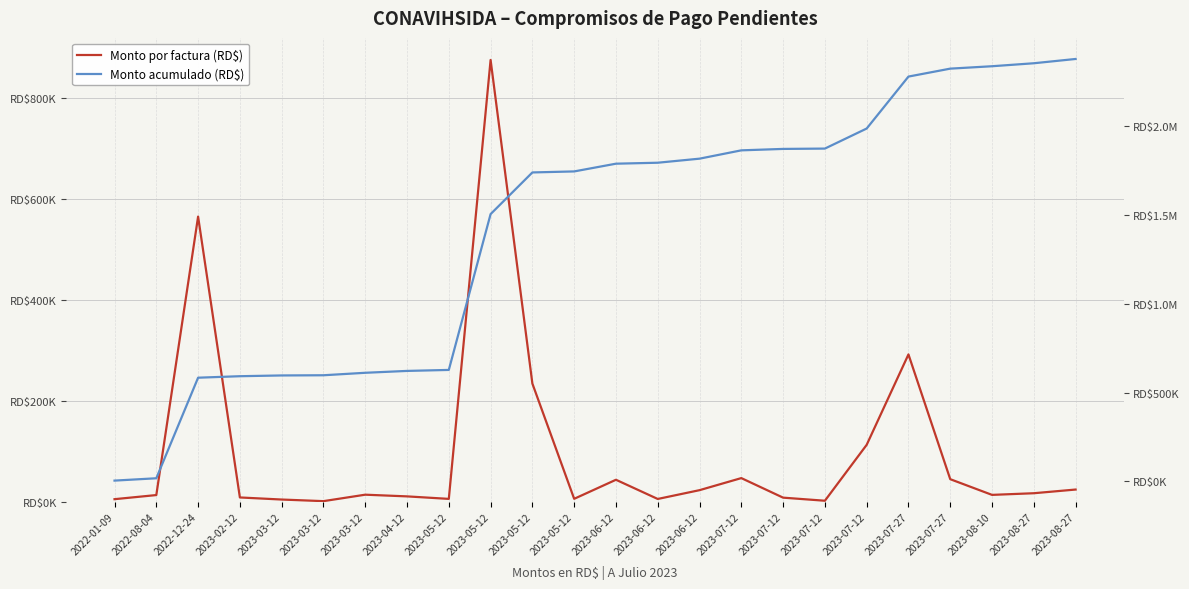

Is the value of Monto por factura (RD$) at 2023-03-12 greater than the value of Monto acumulado (RD$) at 2023-05-12?

No